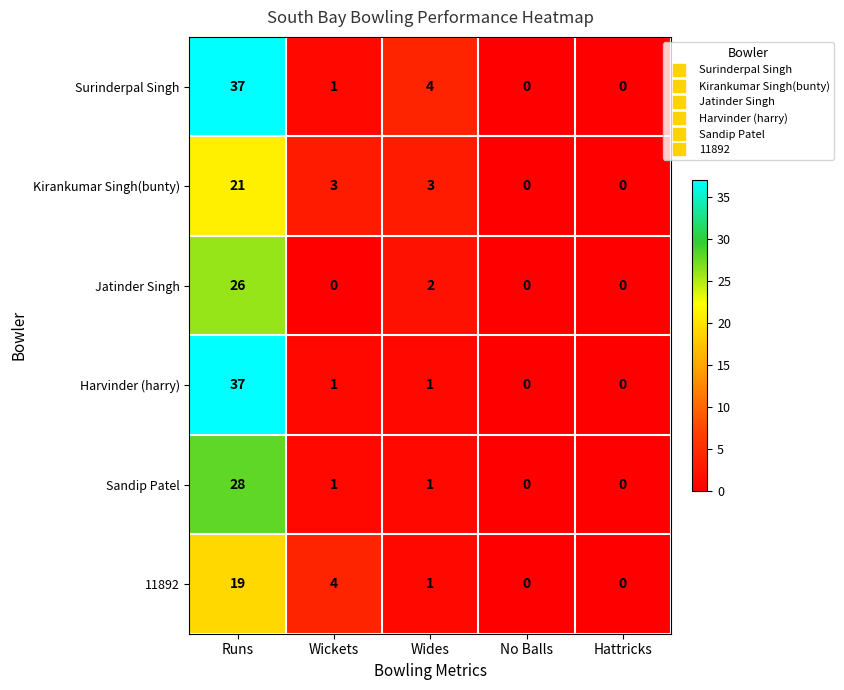

The Jatinder Singh series shows 26 at Runs. True or false?

True